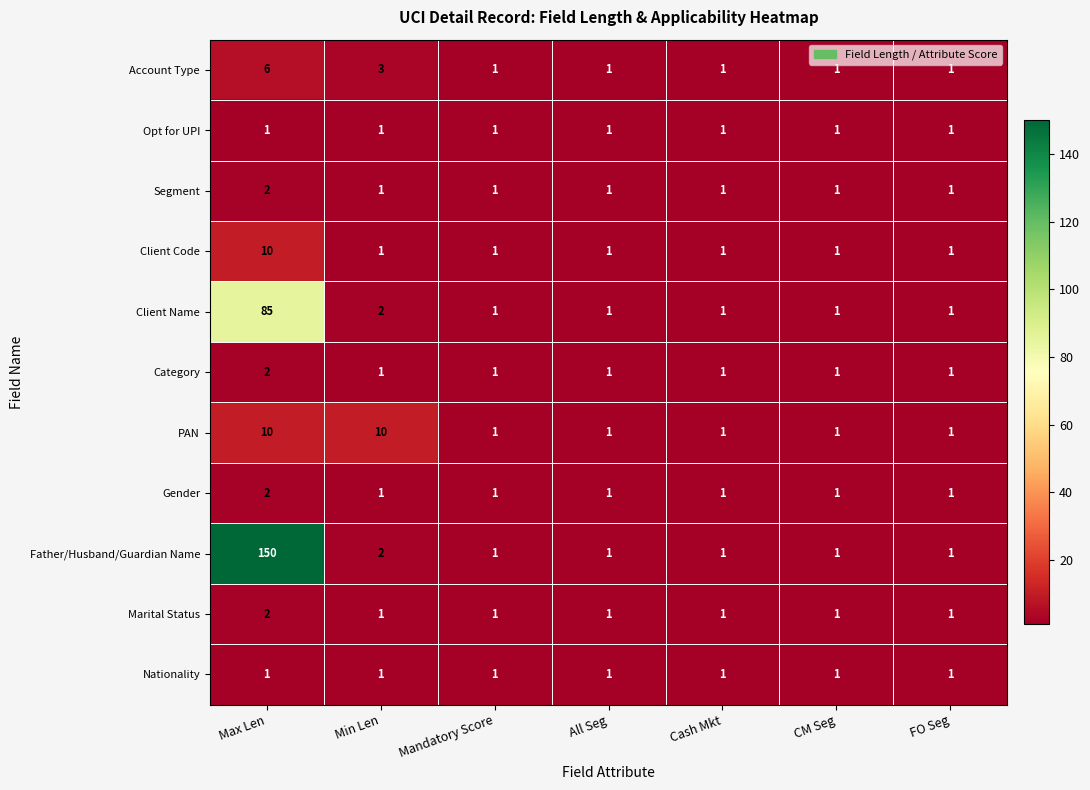

Which series has the largest total across all categories?

Father/Husband/Guardian Name